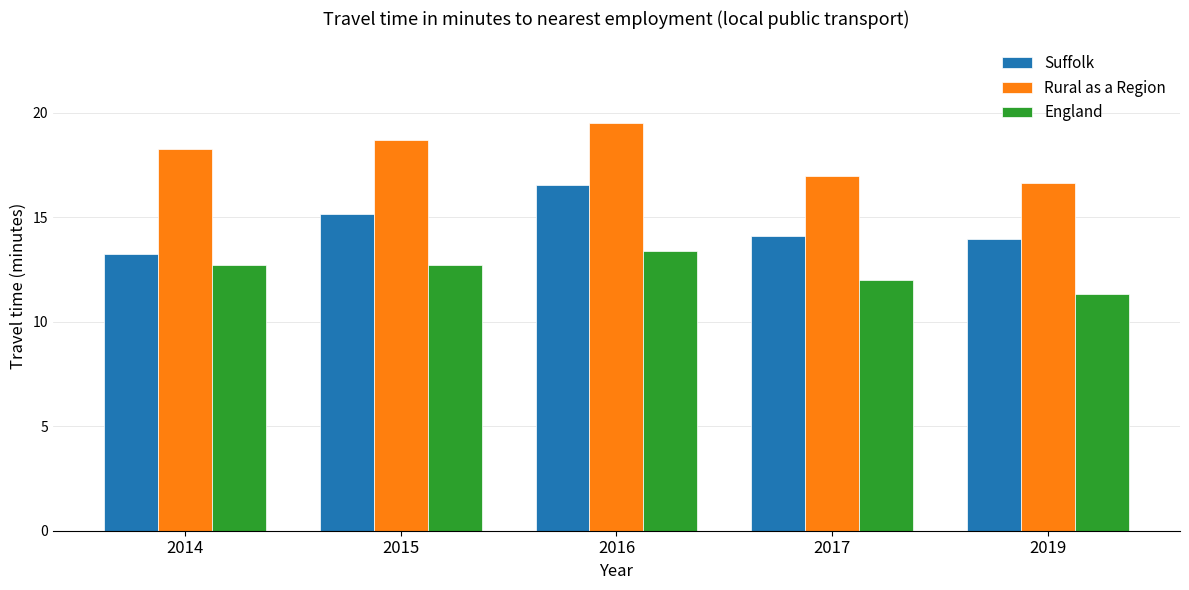

List the series in order of their peak value, highest first.

Rural as a Region, Suffolk, England